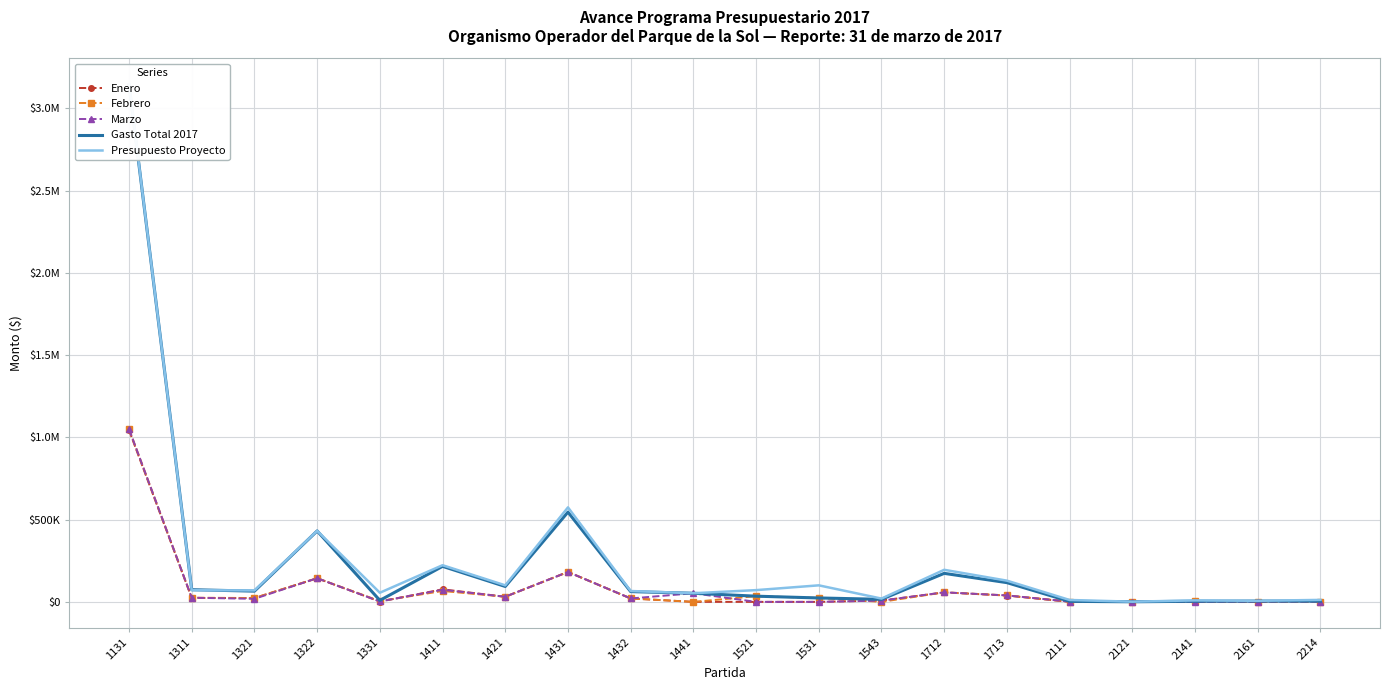

Which series changed the most between 1131 and 1322?

Presupuesto Proyecto